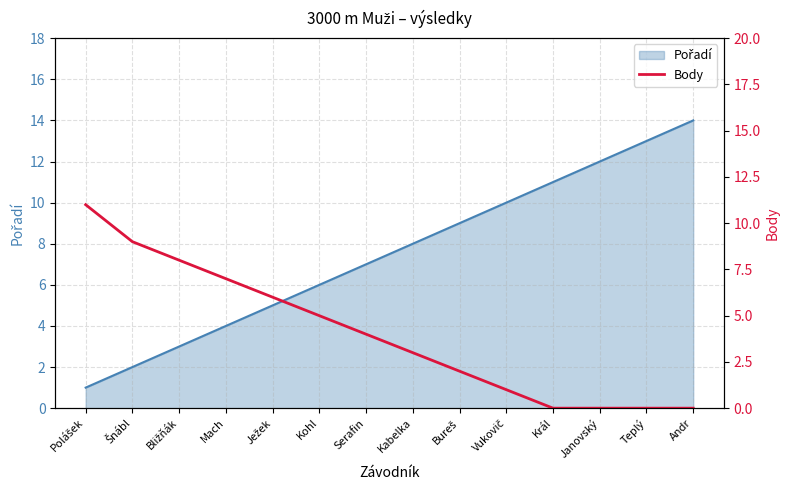

Where is the data nearest to the value 5?

Kohl